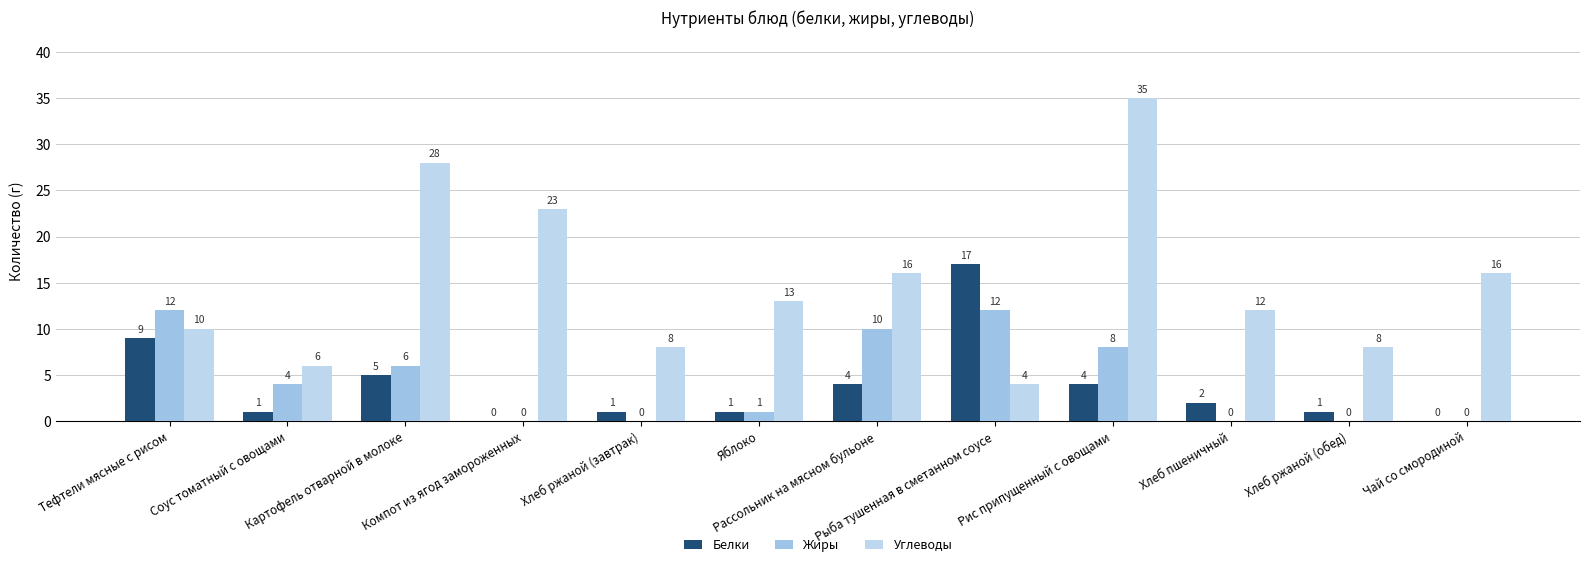

Reading right to left, extract all data points from this chart.

Белки: Чай со смородиной=0	Хлеб ржаной (обед)=1	Хлеб пшеничный=2	Рис припущенный с овощами=4	Рыба тушенная в сметанном соусе=17	Рассольник на мясном бульоне=4	Яблоко=1	Хлеб ржаной (завтрак)=1	Компот из ягод замороженных=0	Картофель отварной в молоке=5	Соус томатный с овощами=1	Тефтели мясные с рисом=9
Жиры: Чай со смородиной=0	Хлеб ржаной (обед)=0	Хлеб пшеничный=0	Рис припущенный с овощами=8	Рыба тушенная в сметанном соусе=12	Рассольник на мясном бульоне=10	Яблоко=1	Хлеб ржаной (завтрак)=0	Компот из ягод замороженных=0	Картофель отварной в молоке=6	Соус томатный с овощами=4	Тефтели мясные с рисом=12
Углеводы: Чай со смородиной=16	Хлеб ржаной (обед)=8	Хлеб пшеничный=12	Рис припущенный с овощами=35	Рыба тушенная в сметанном соусе=4	Рассольник на мясном бульоне=16	Яблоко=13	Хлеб ржаной (завтрак)=8	Компот из ягод замороженных=23	Картофель отварной в молоке=28	Соус томатный с овощами=6	Тефтели мясные с рисом=10